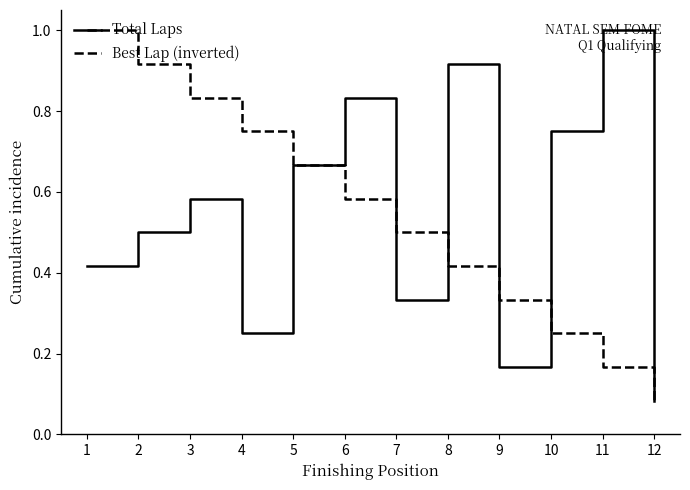

List the labels in order of Best Lap (inverted) value, smallest first.

12, 11, 10, 9, 8, 7, 6, 5, 4, 3, 2, 1